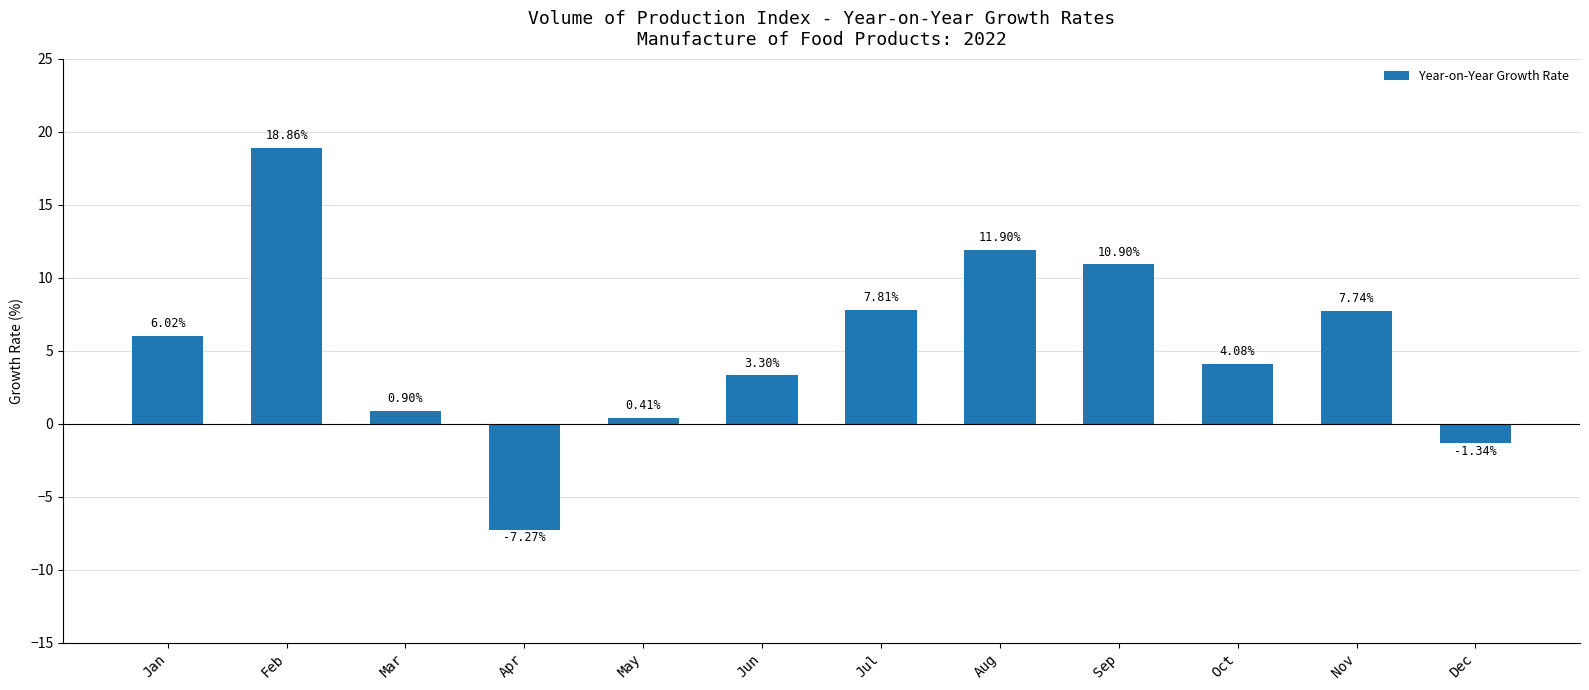

Does the chart contain stacked bars?

No